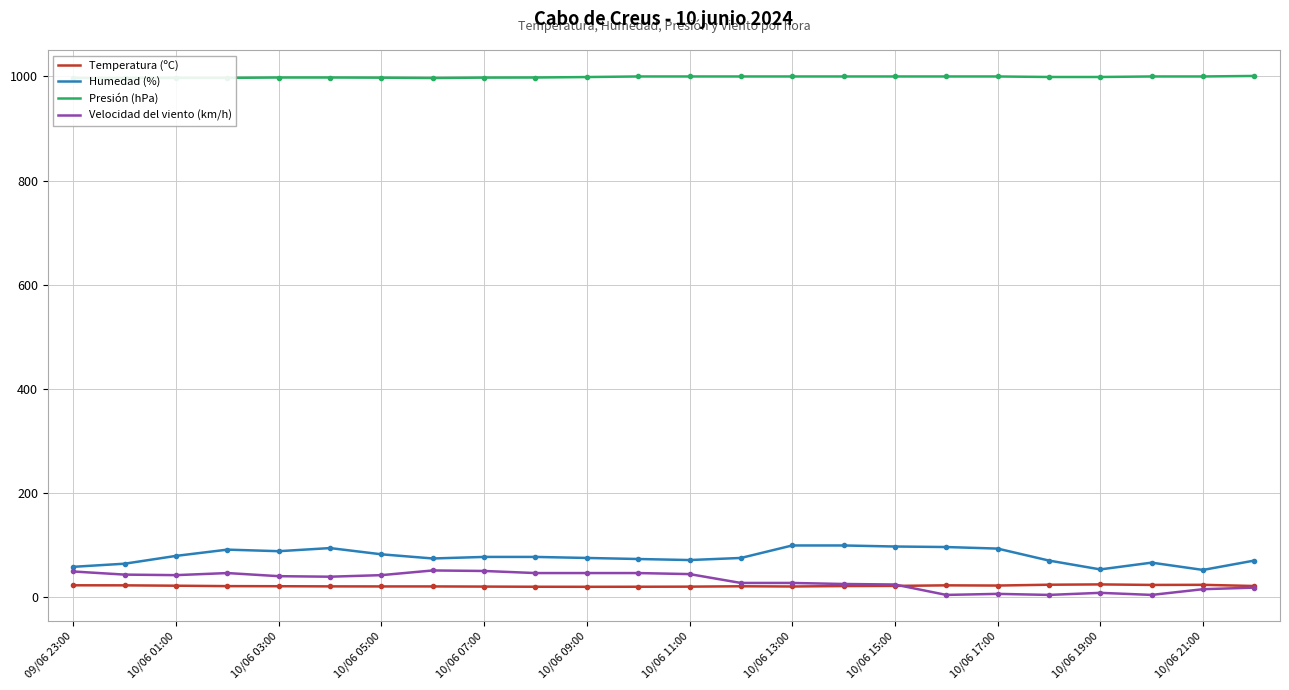

True or false: Temperatura (ºC) and Humedad (%) intersect in this chart.

False